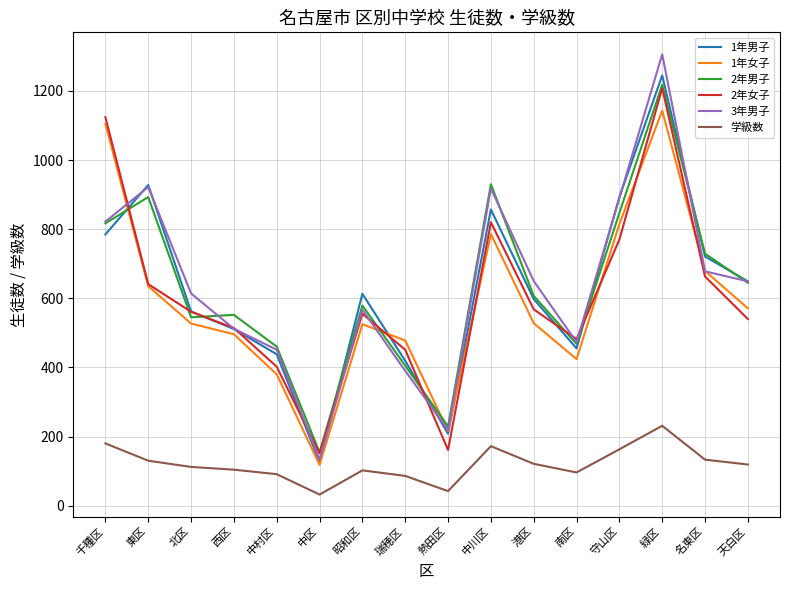

What value does the 学級数 series have at 天白区?

119